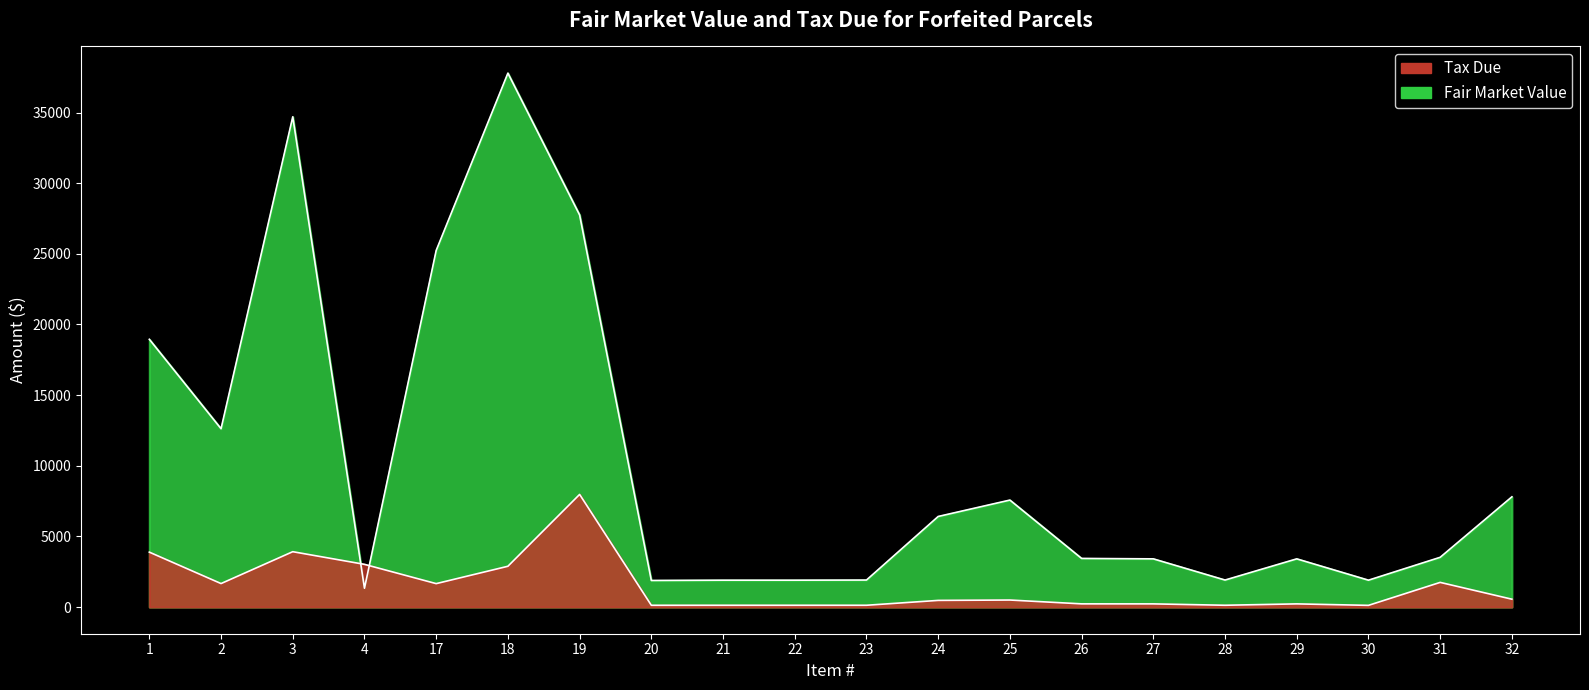

At which category does Tax Due reach its first local valley?

2